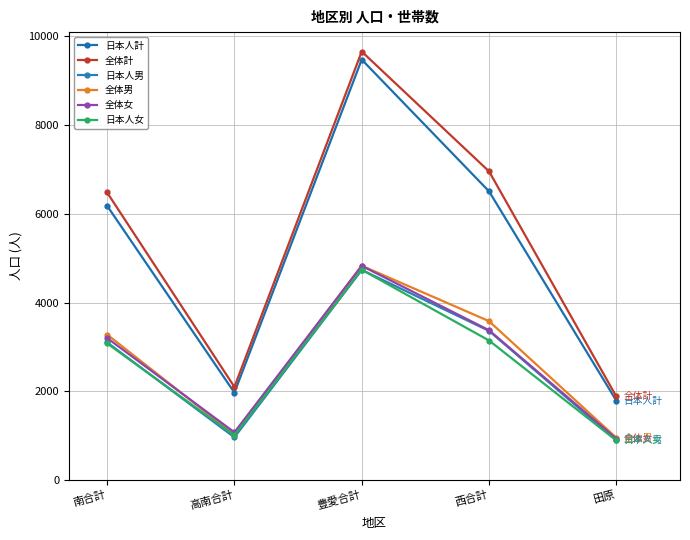

Reading right to left, list all the values displayed in this chart.

日本人計: 田原=1788	西合計=6507	豊愛合計=9476	高南合計=1970	南合計=6182
全体計: 田原=1883	西合計=6957	豊愛合計=9657	高南合計=2099	南合計=6481
日本人男: 田原=896	西合計=3362	豊愛合計=4736	高南合計=963	南合計=3102
全体男: 田原=953	西合計=3581	豊愛合計=4830	高南合計=1023	南合計=3280
全体女: 田原=930	西合計=3376	豊愛合計=4827	高南合計=1076	南合計=3201
日本人女: 田原=892	西合計=3145	豊愛合計=4740	高南合計=1007	南合計=3080